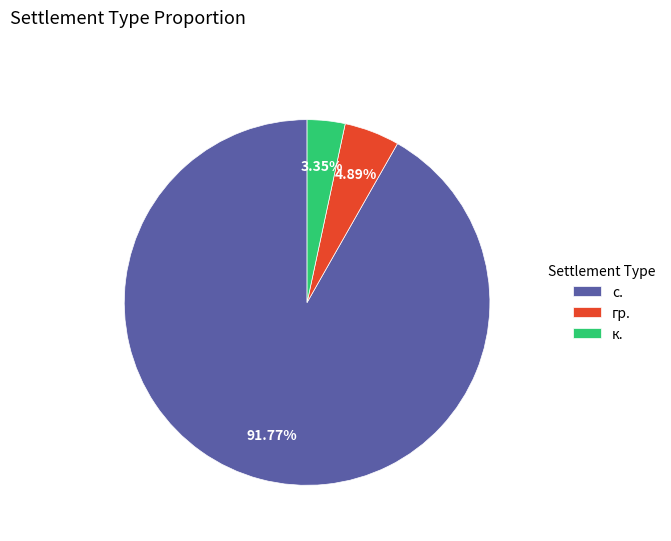

Which has a higher value, с. or к.?

с.